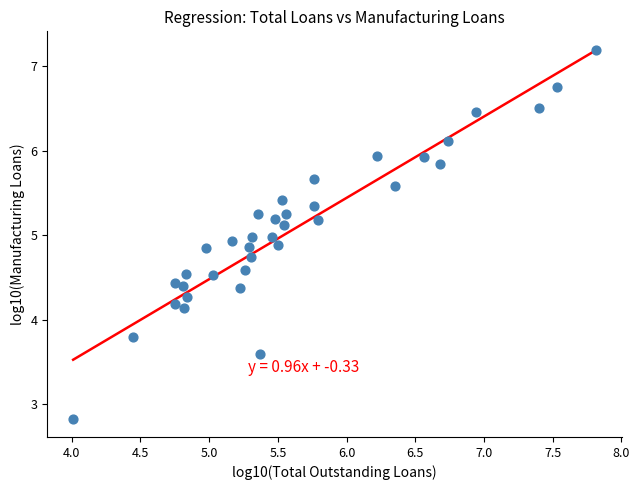

What is the range of X values (max minus min)?

3.8